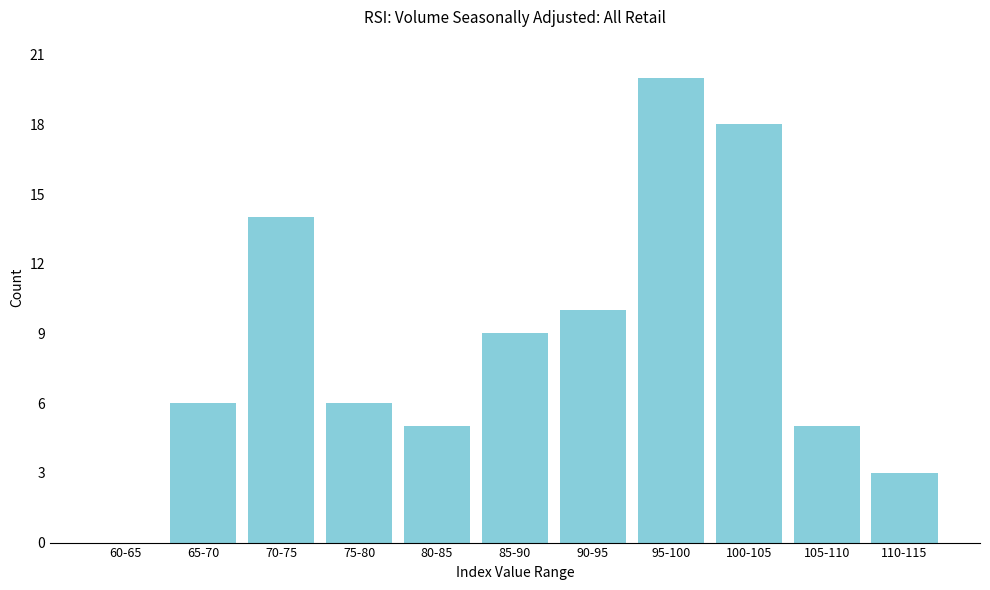

Reading right to left, what are all the values shown in this chart?

110-115=3	105-110=5	100-105=18	95-100=20	90-95=10	85-90=9	80-85=5	75-80=6	70-75=14	65-70=6	60-65=0